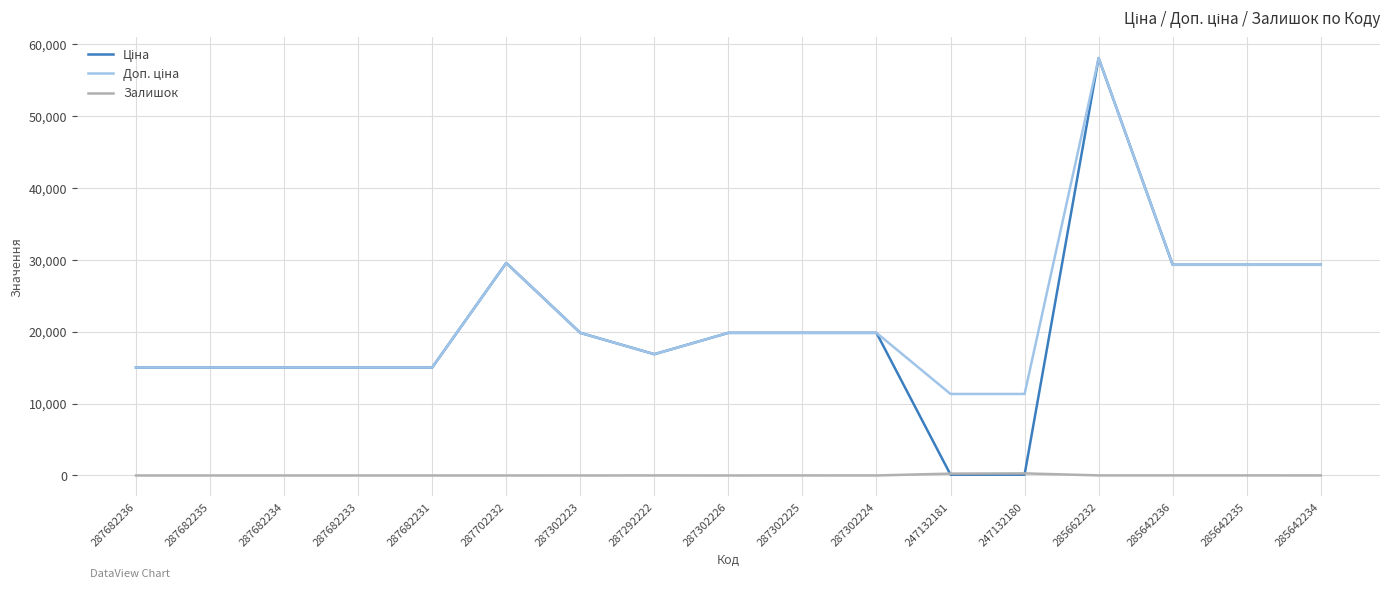

True or false: Залишок has more than 1 points higher than both neighbors.

True